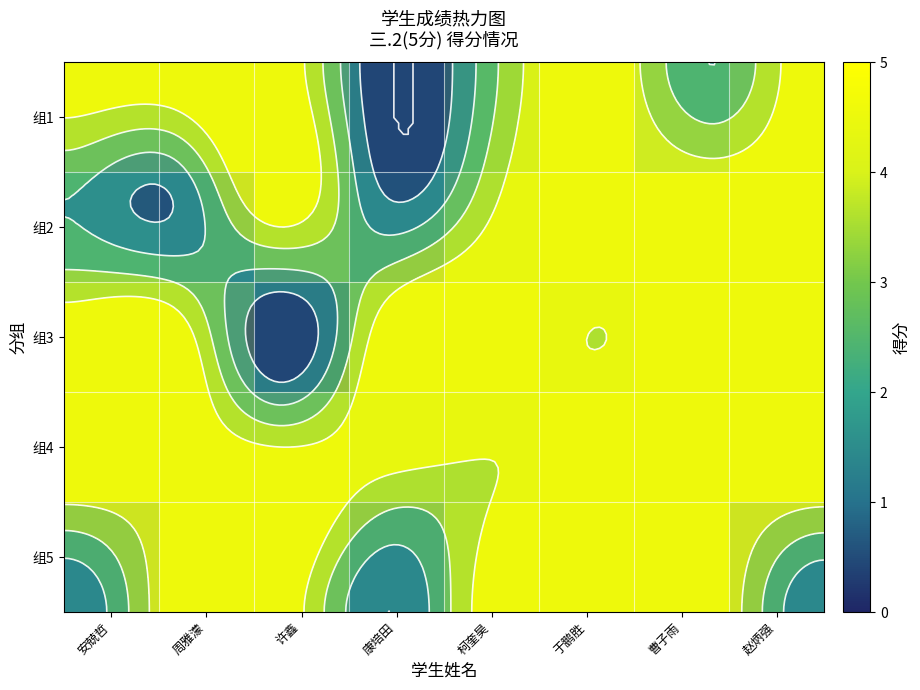

Which series has the largest total across all categories?

组4